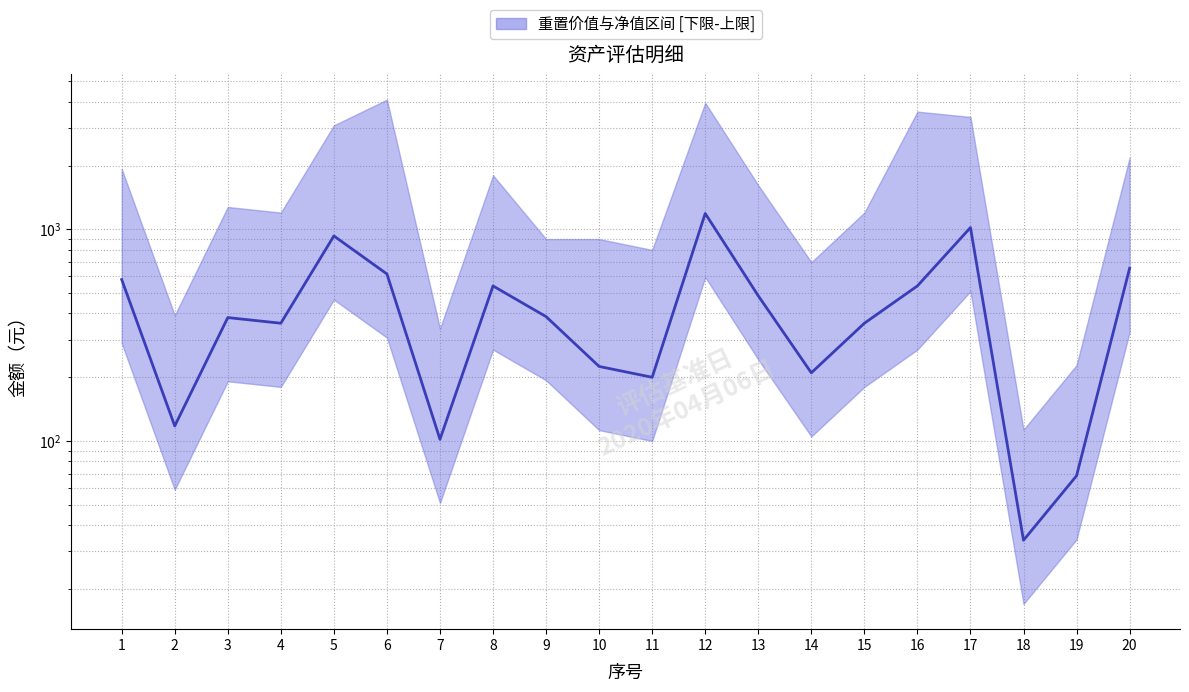

List the labels in order of value, smallest first.

18, 19, 7, 2, 11, 14, 10, 4, 15, 3, 9, 13, 8, 16, 1, 6, 20, 5, 17, 12